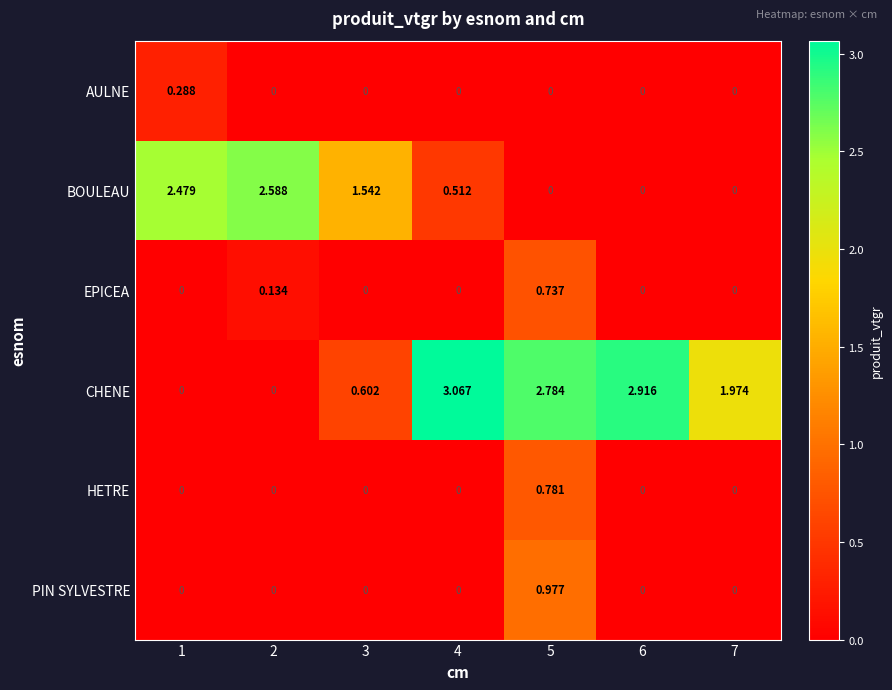

Between 4 and 5, which series saw the biggest shift?

PIN SYLVESTRE